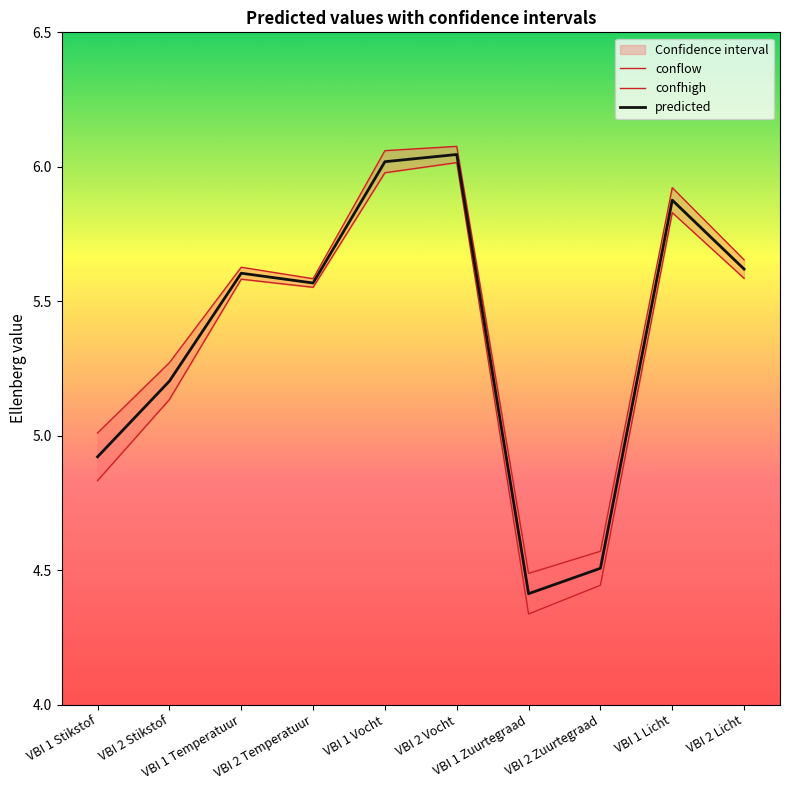

Is the value of predicted at VBI 1 Zuurtegraad greater than the value of conflow at VBI 1 Stikstof?

No